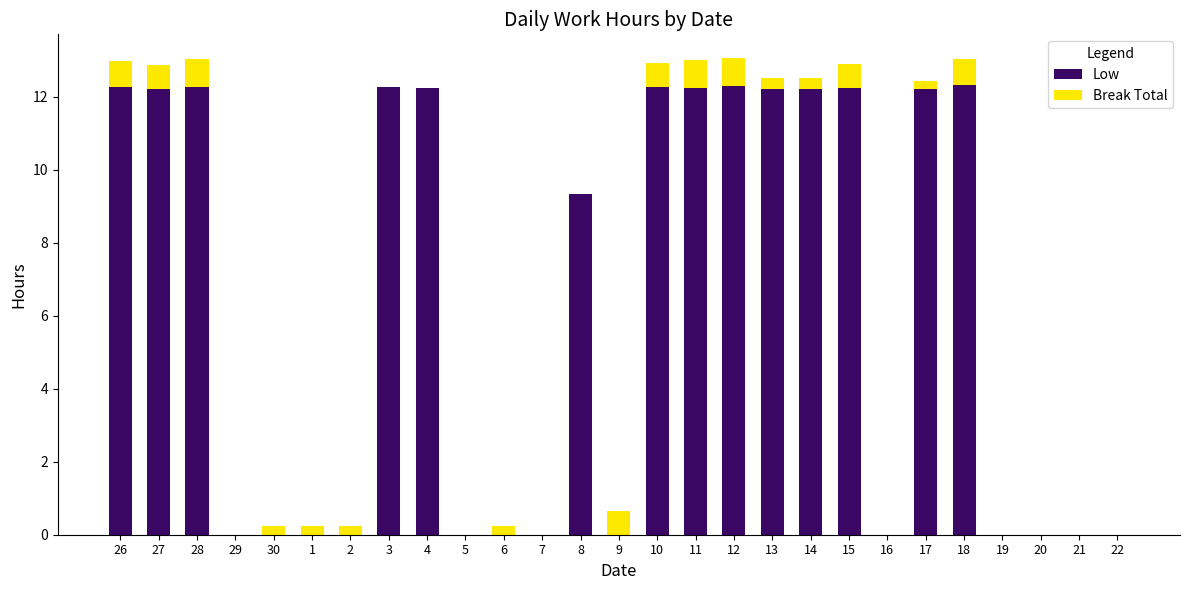

What is the highest value of the Low series?

12.3